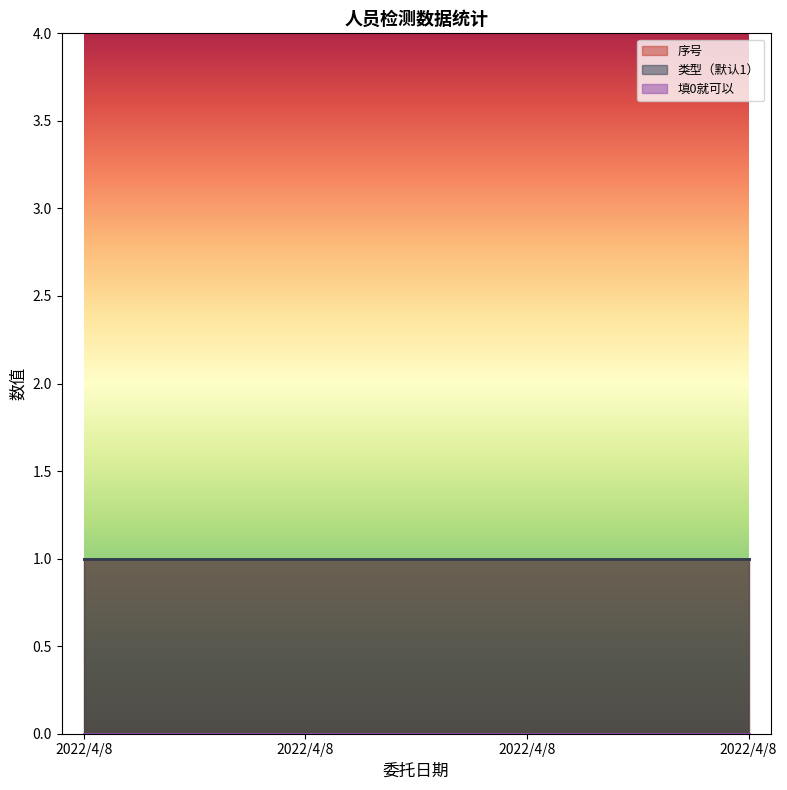

List the series in order of their peak value, highest first.

序号, 类型（默认1）, 填0就可以